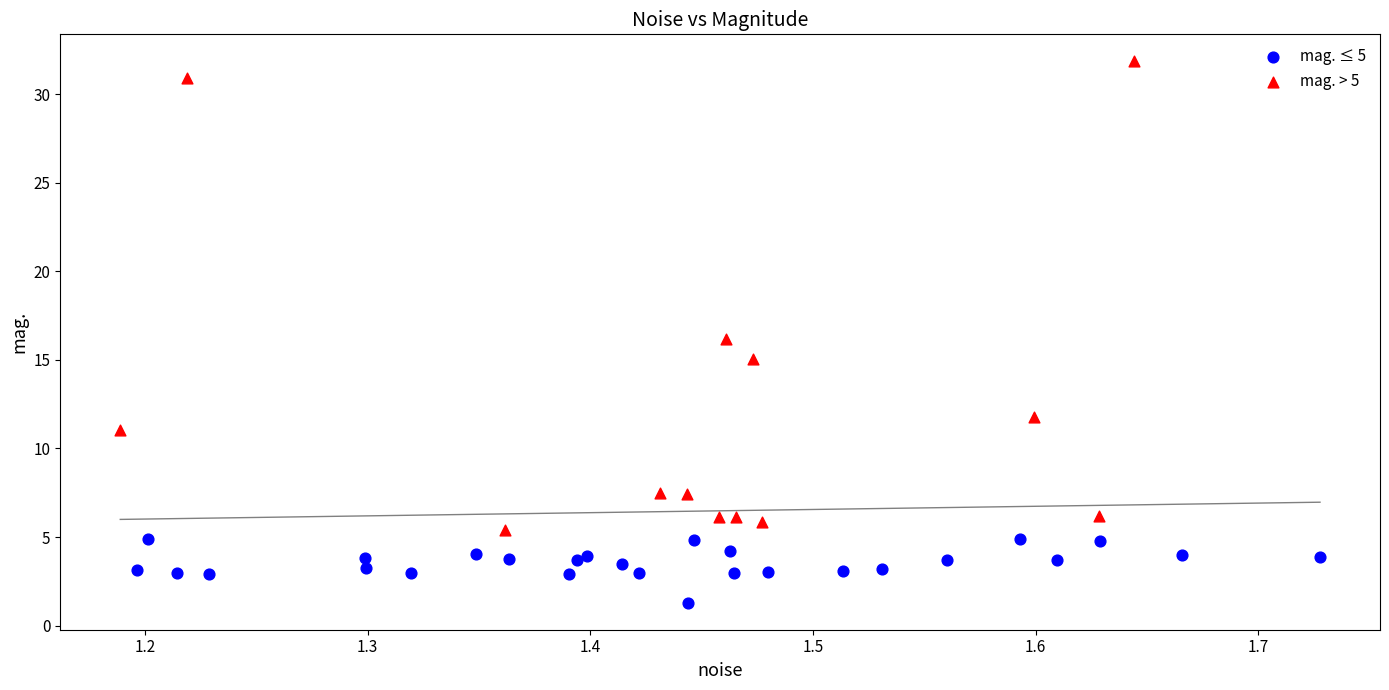

Which series contains the highest Y value?

mag. > 5